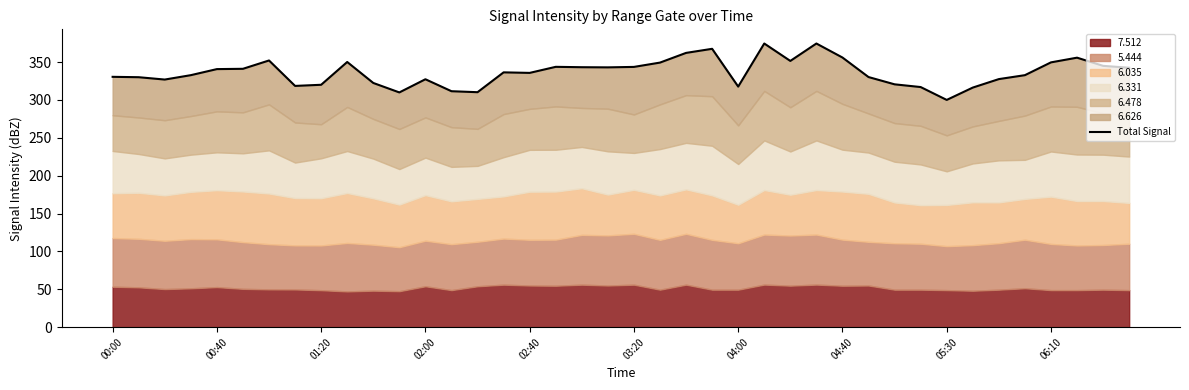

What is the smallest value displayed?

300.1